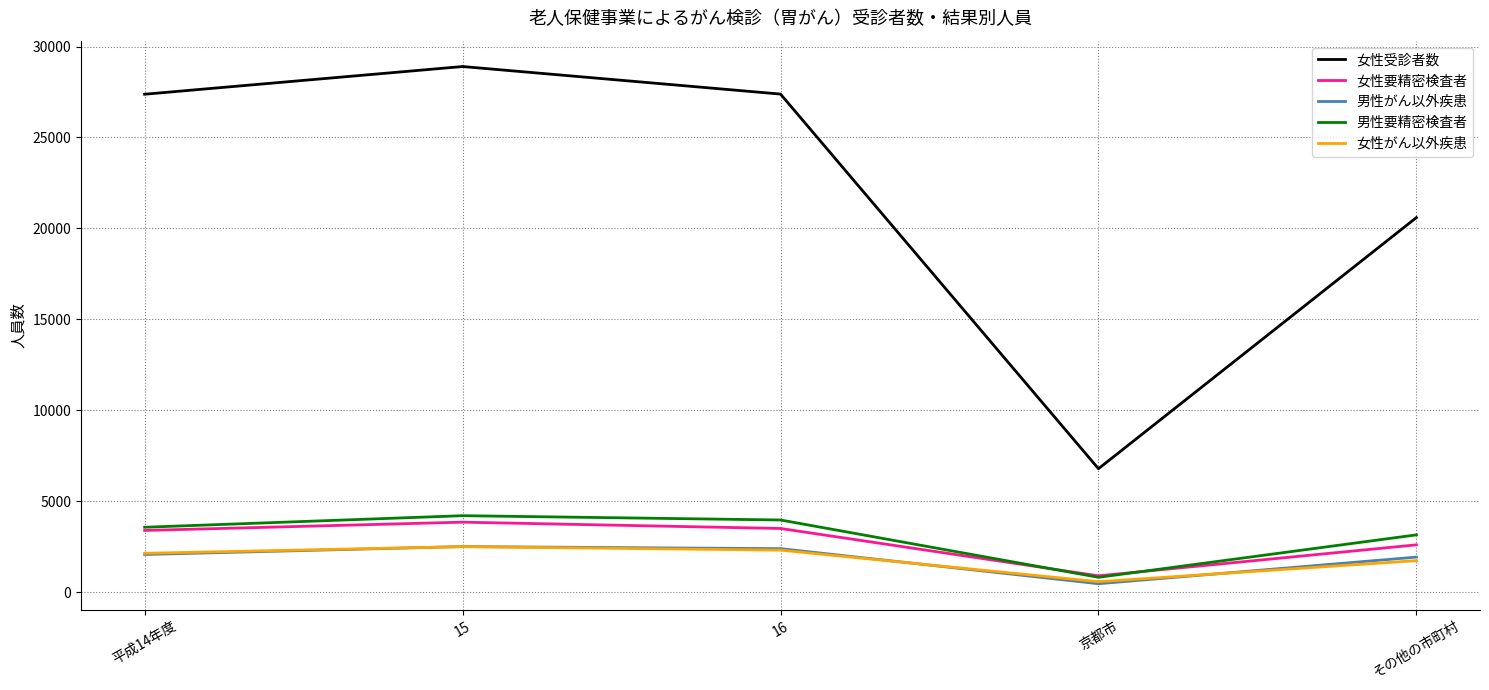

What is the difference between the highest and lowest values at 平成14年度?

25306